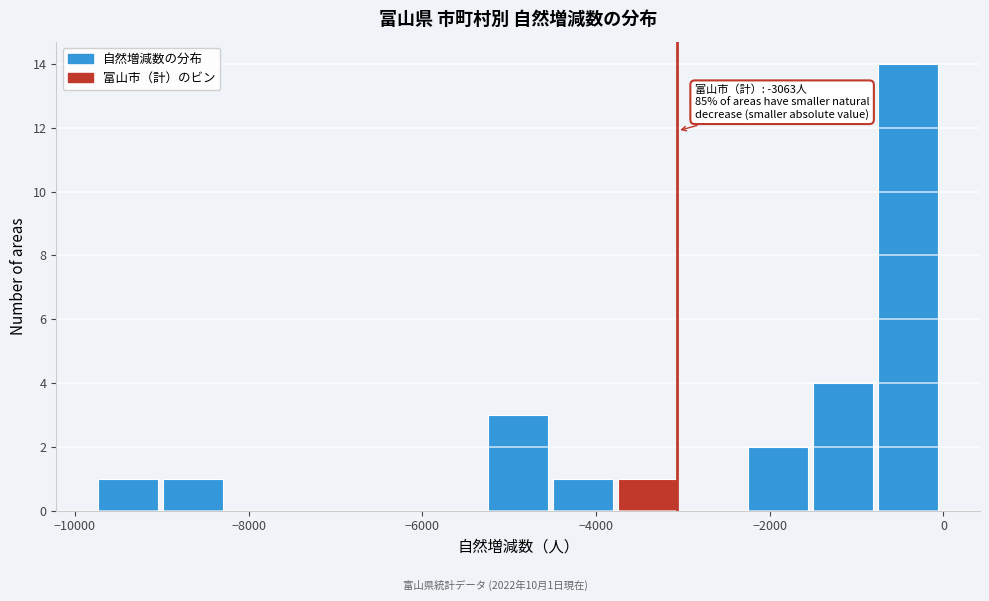

Around what value on the x-axis is the tallest bar? Give the approximate position of its centre, as read against the axis.

-400